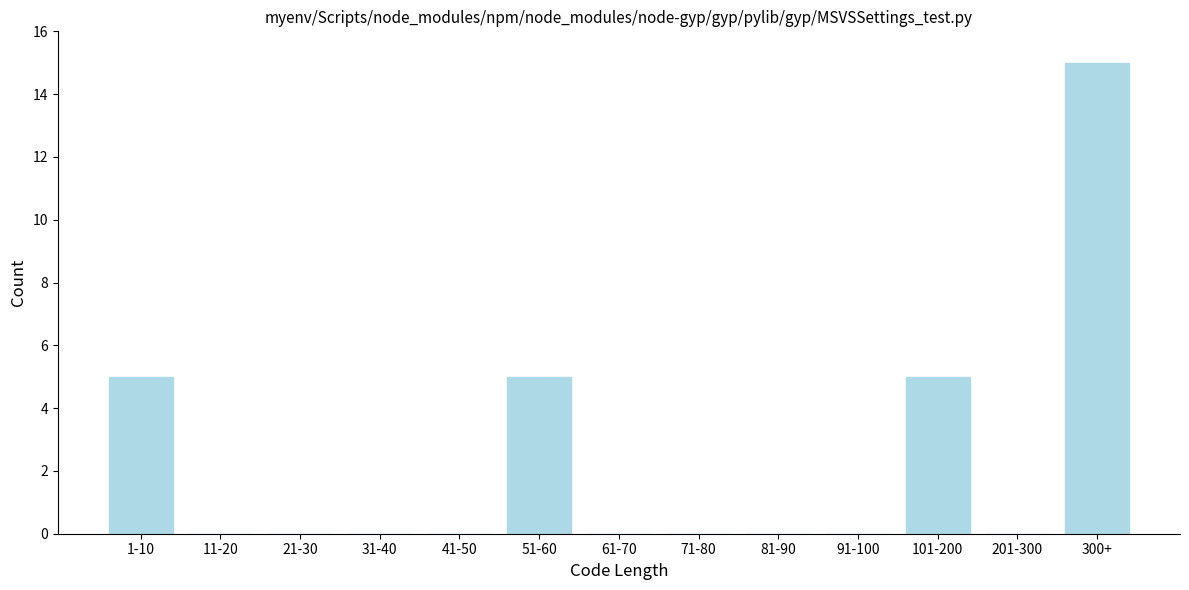

Reading right to left, what are all the values shown in this chart?

300+=15	201-300=0	101-200=5	91-100=0	81-90=0	71-80=0	61-70=0	51-60=5	41-50=0	31-40=0	21-30=0	11-20=0	1-10=5